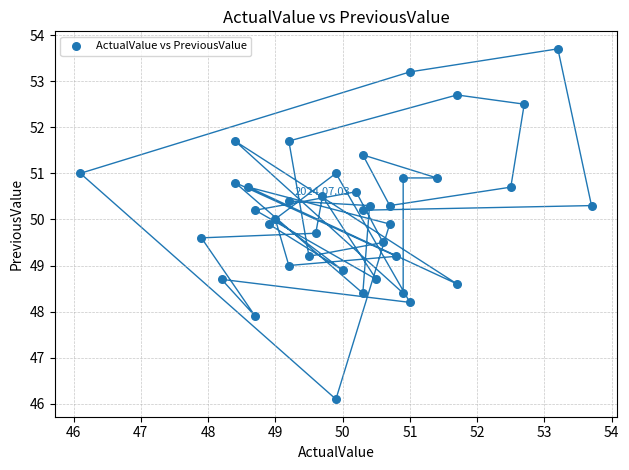

What is the range of Y values (max minus min)?

7.6